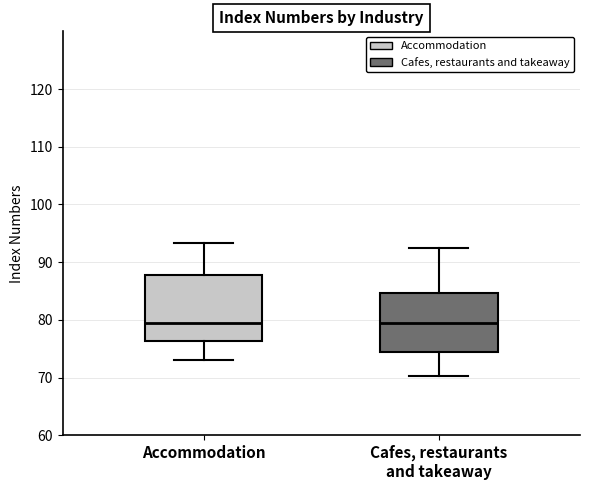

Which box is the tallest, from its lower edge to its upper edge?

Accommodation